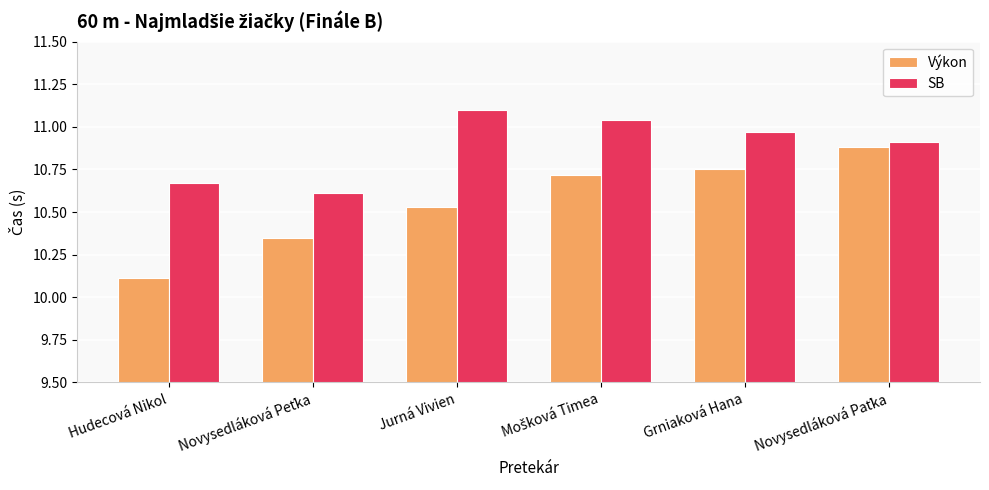

Which series has the largest range (max minus min)?

Výkon